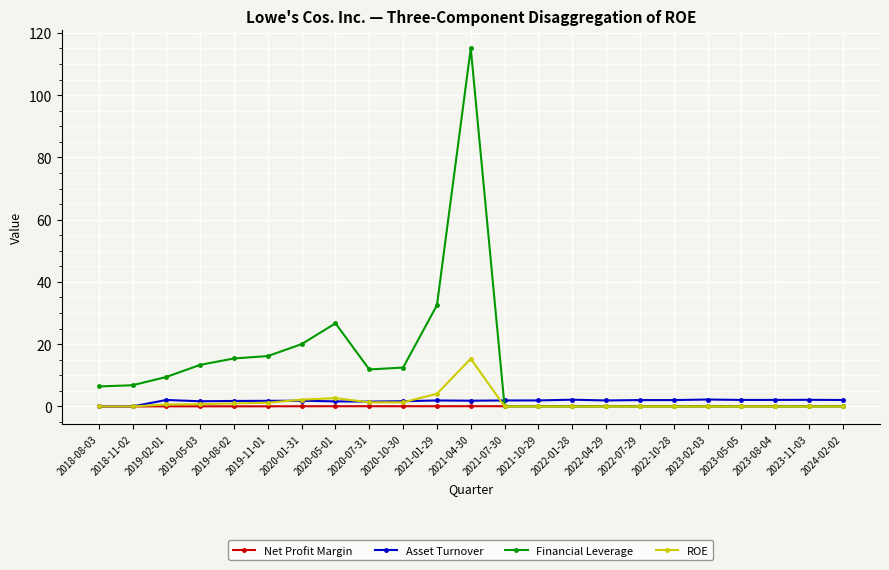

True or false: Asset Turnover and Financial Leverage intersect in this chart.

True